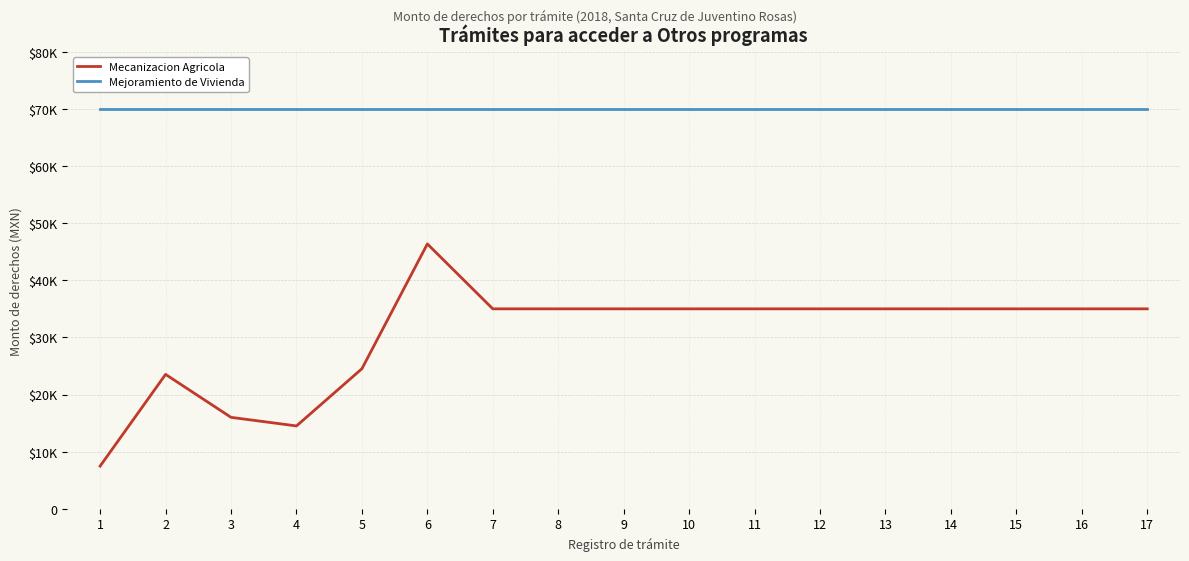

What are all the series names shown in the legend?

Mecanizacion Agricola, Mejoramiento de Vivienda